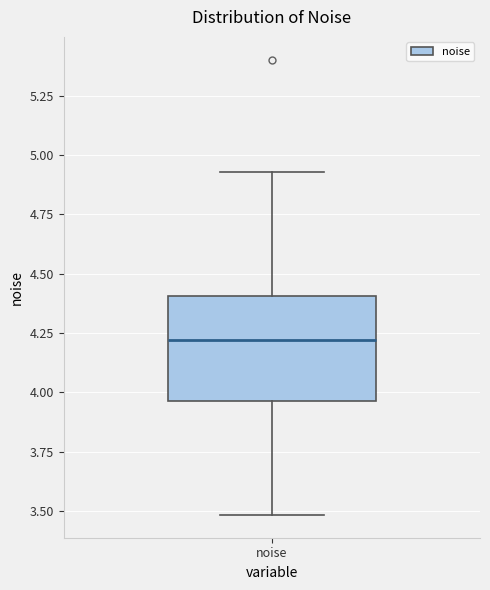

Where does the upper whisker of the box for noise end on the y-axis? The values are not printed on the chart, so give them approximately, as read against the axis.

4.95